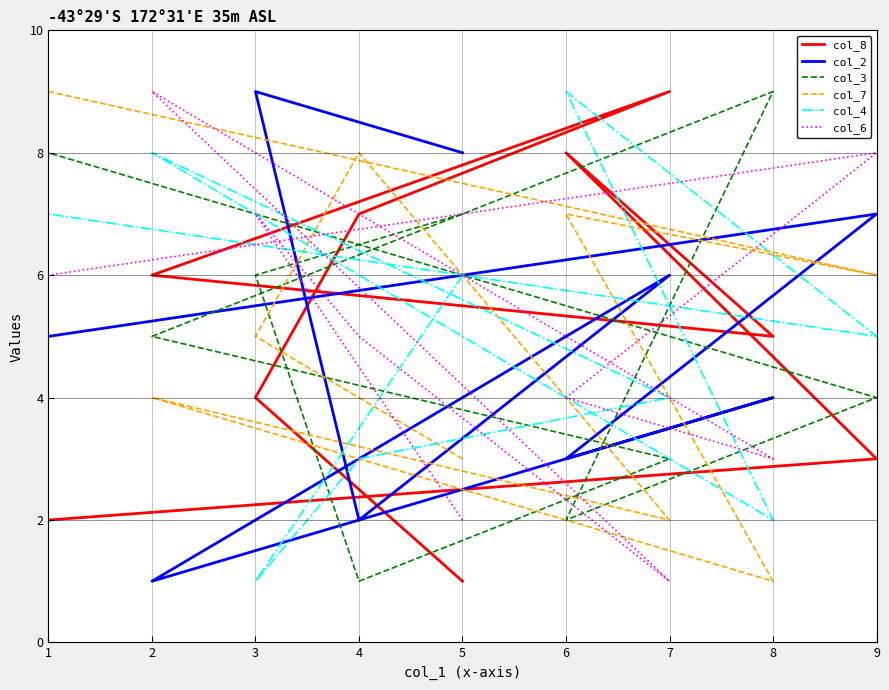

Is this an area chart (filled region under the line)?

No